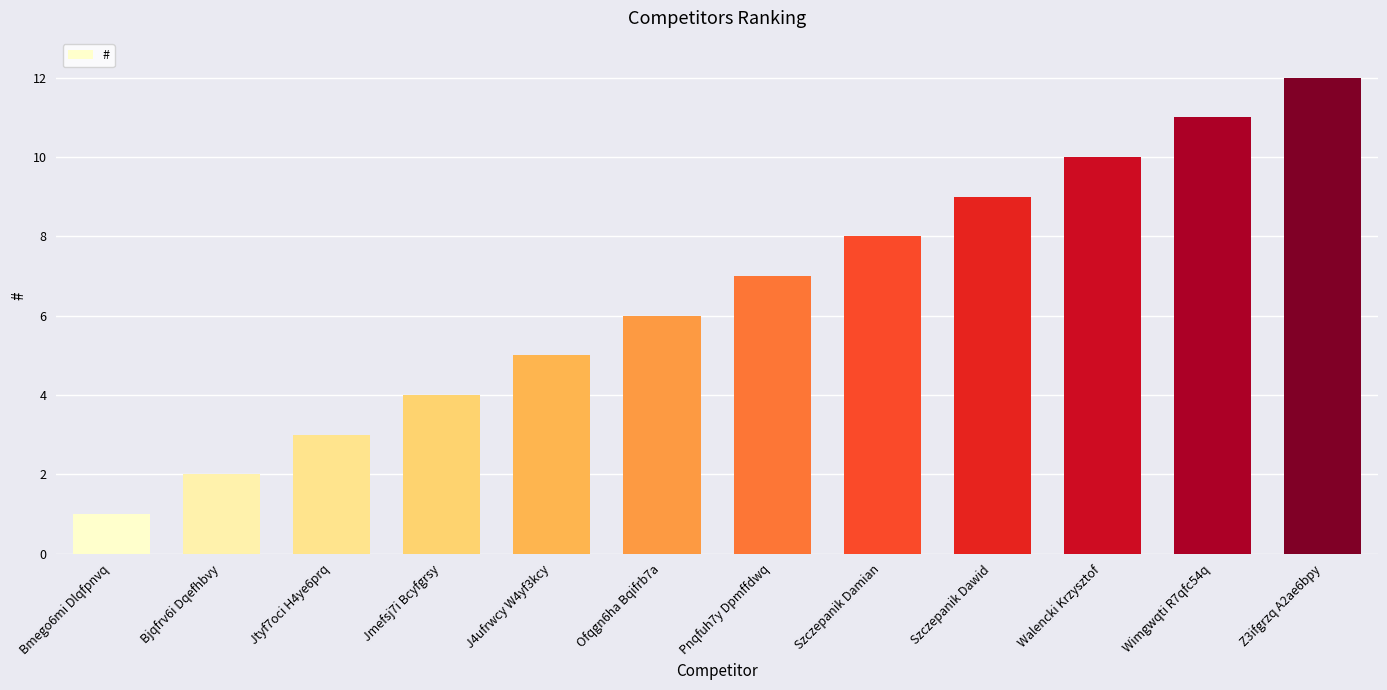

What is the ratio of the value at Wimgwqti R7qfc54q to the value at Szczepanik Dawid?

1.2